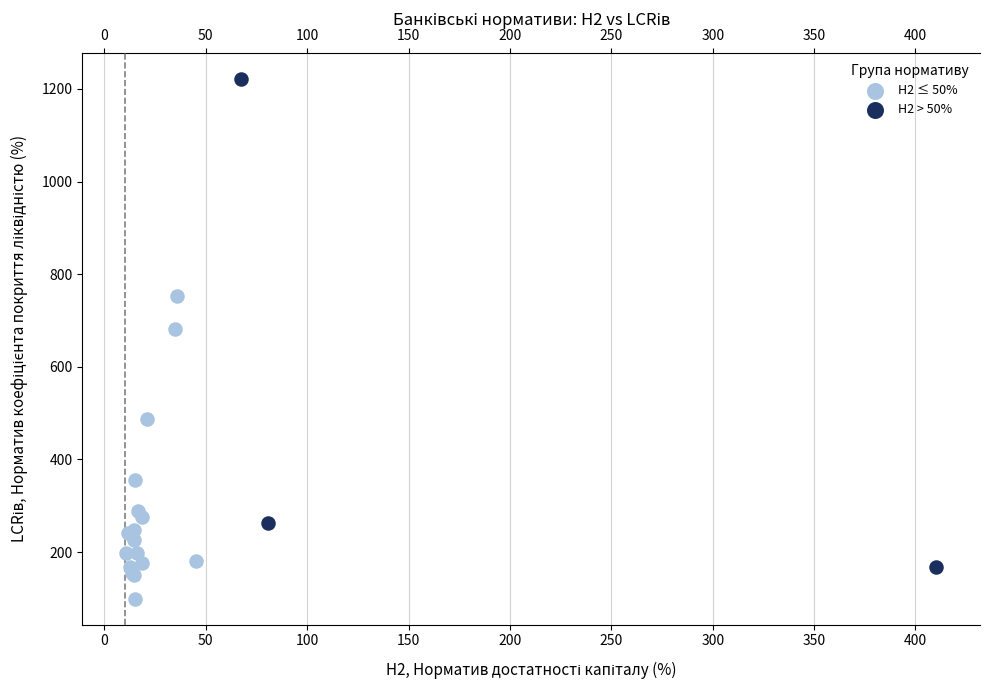

Which series reaches the minimum Y coordinate?

Н2 ≤ 50%